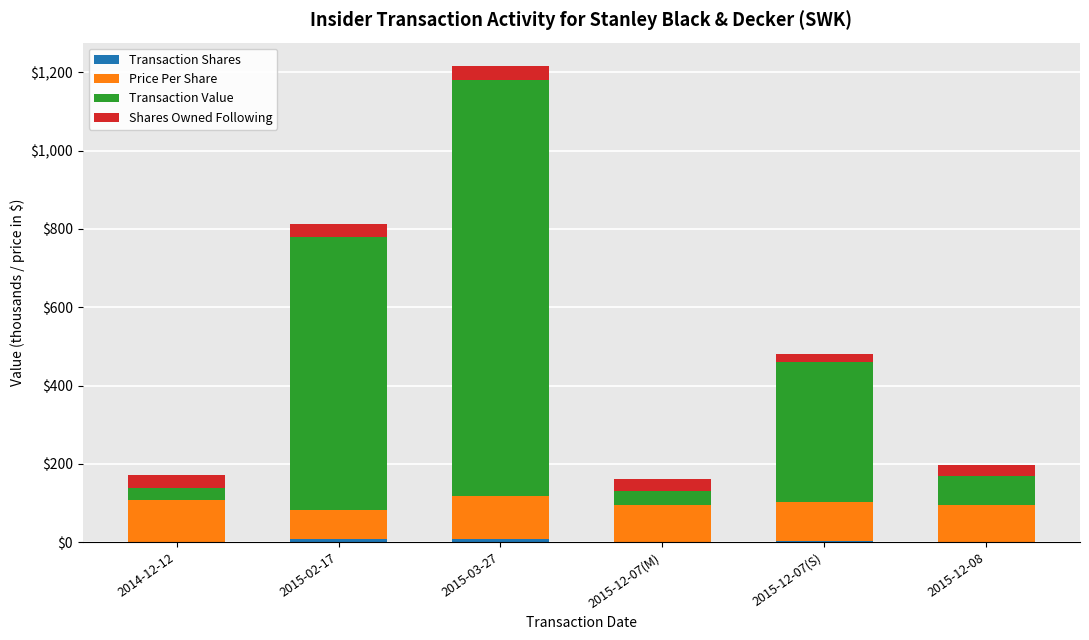

At which category is the sum across all series the highest?

2015-03-27